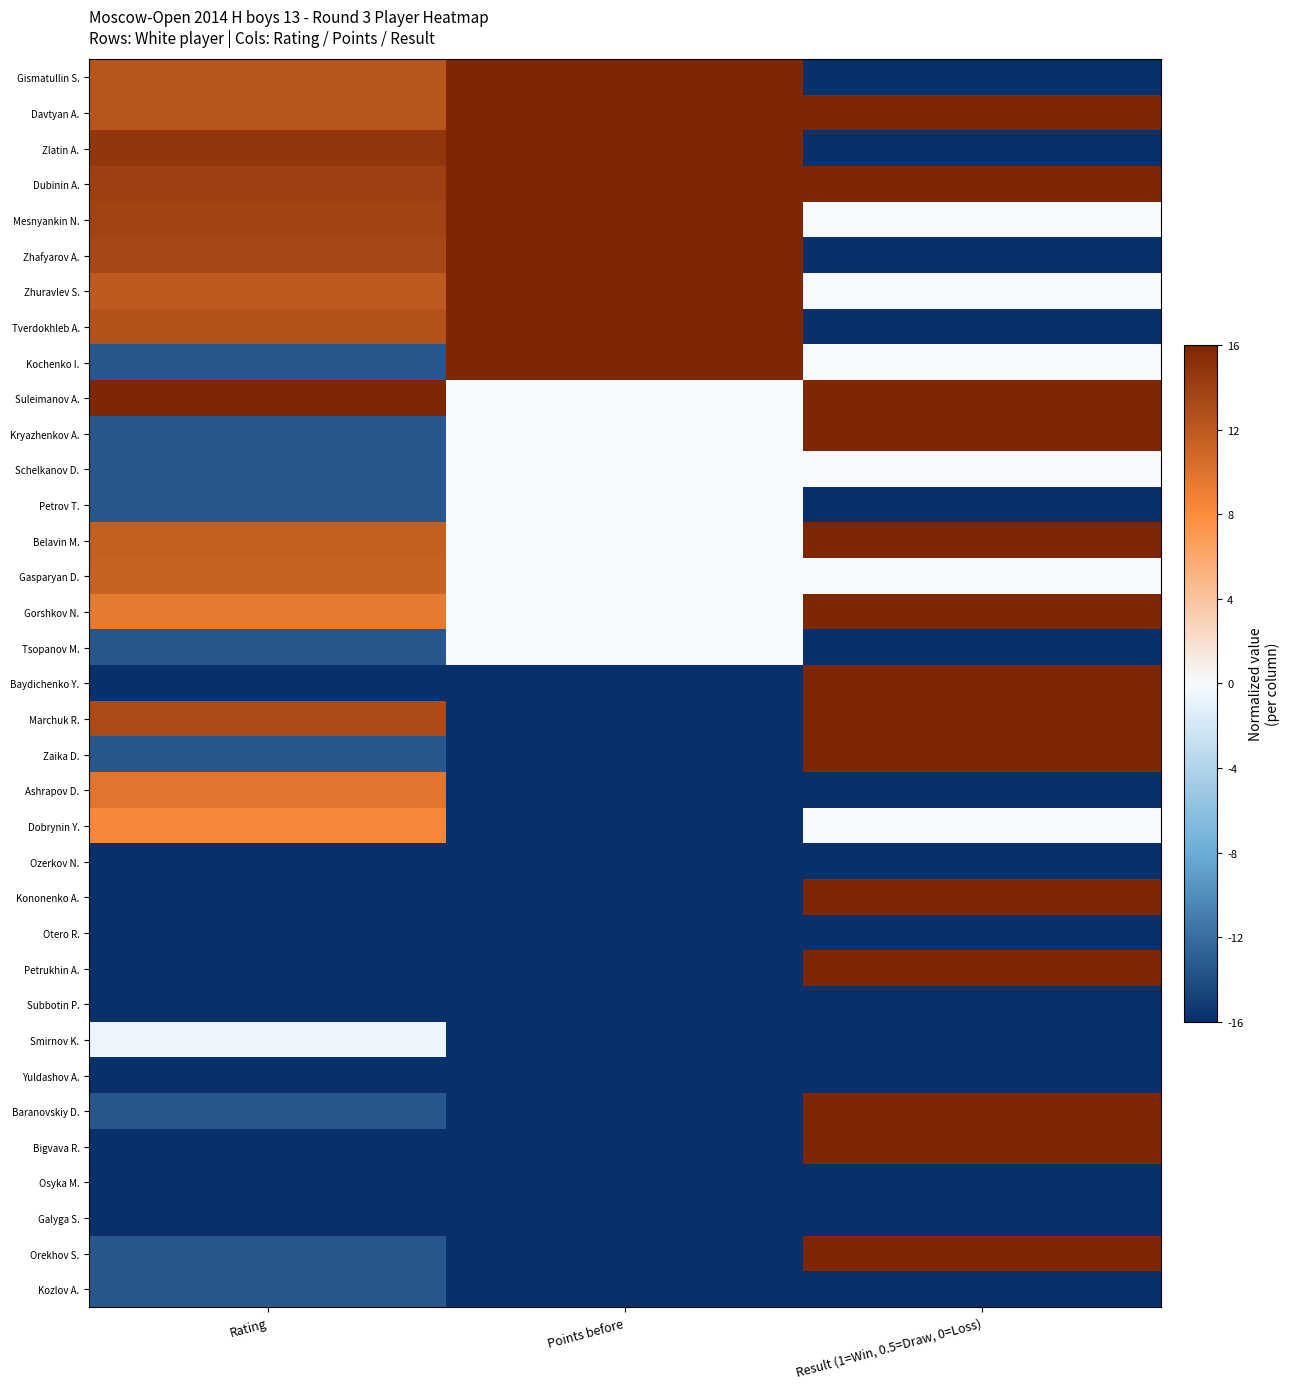

Rank the series at Points before from highest to lowest value.

Gismatullin S., Davtyan A., Zlatin A., Dubinin A., Mesnyankin N., Zhafyarov A., Zhuravlev S., Tverdokhleb A., Kochenko I., Suleimanov A., Kryazhenkov A., Schelkanov D., Petrov T., Belavin M., Gasparyan D., Gorshkov N., Tsopanov M., Baydichenko Y., Marchuk R., Zaika D., Ashrapov D., Dobrynin Y., Ozerkov N., Kononenko A., Otero R., Petrukhin A., Subbotin P., Smirnov K., Yuldashov A., Baranovskiy D., Bigvava R., Osyka M., Galyga S., Orekhov S., Kozlov A.